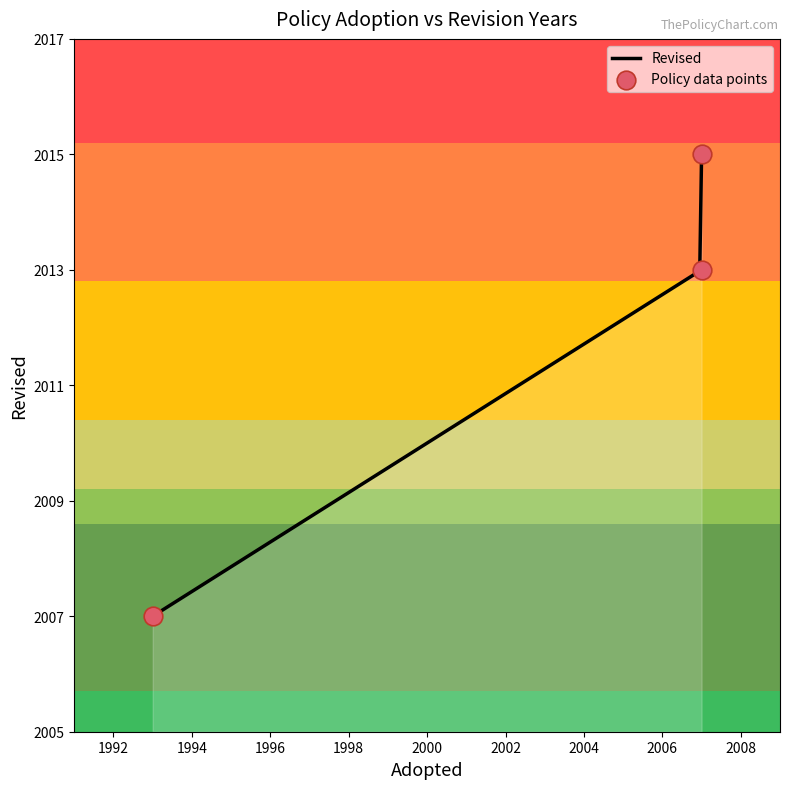

Which has a higher value, 2007 or 1993?

2007